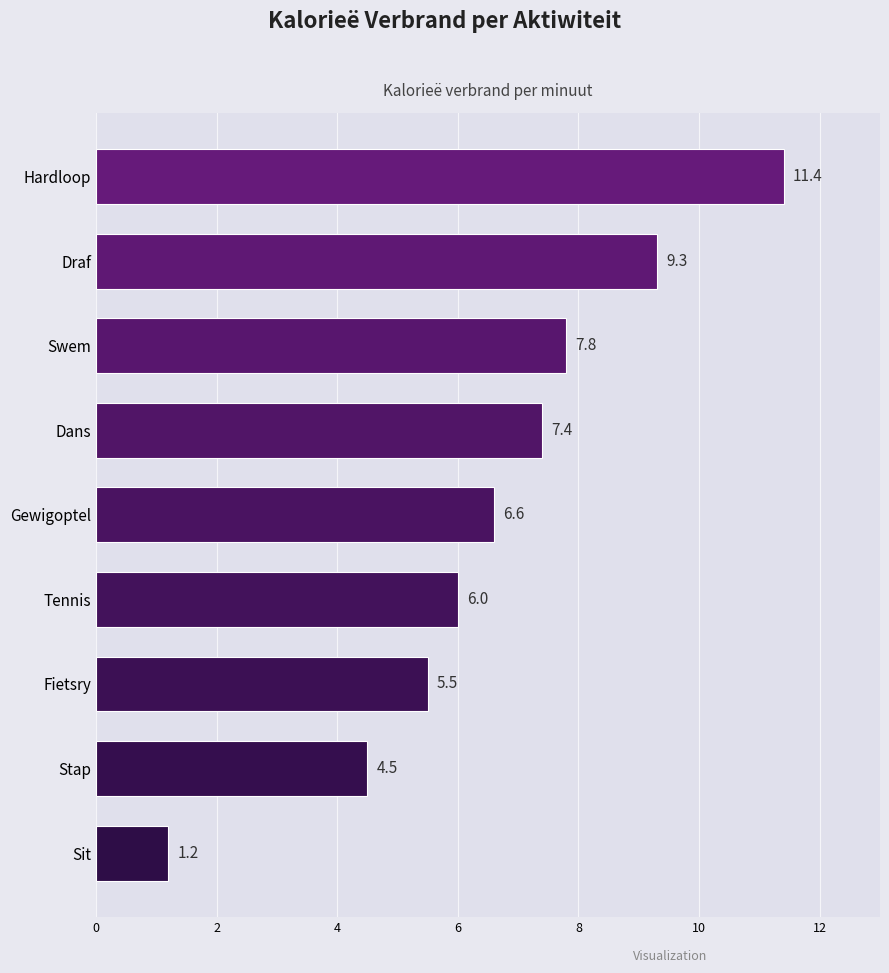

True or false: the data shows 7.2 at Stap.

False